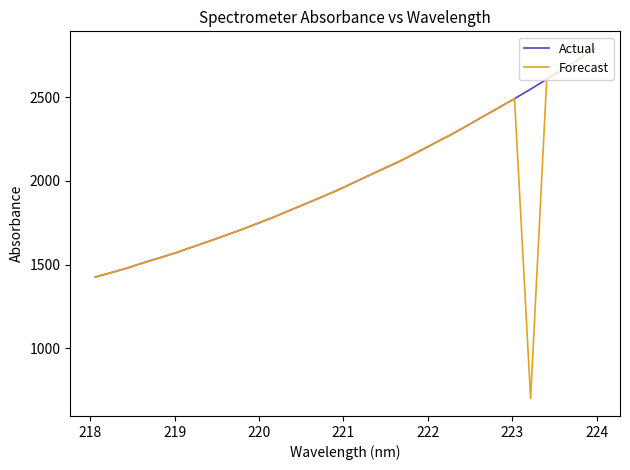

What are all the series names shown in the legend?

Actual, Forecast